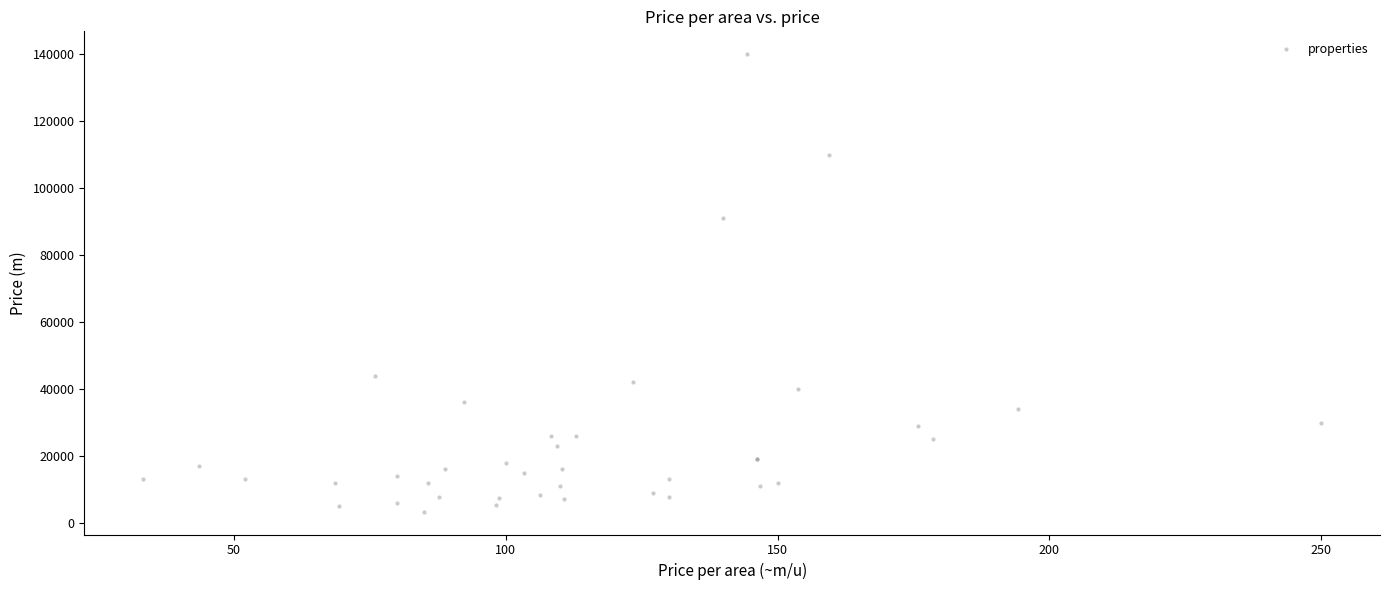

What Y value in the scatter plot is closest to 71700?

91000